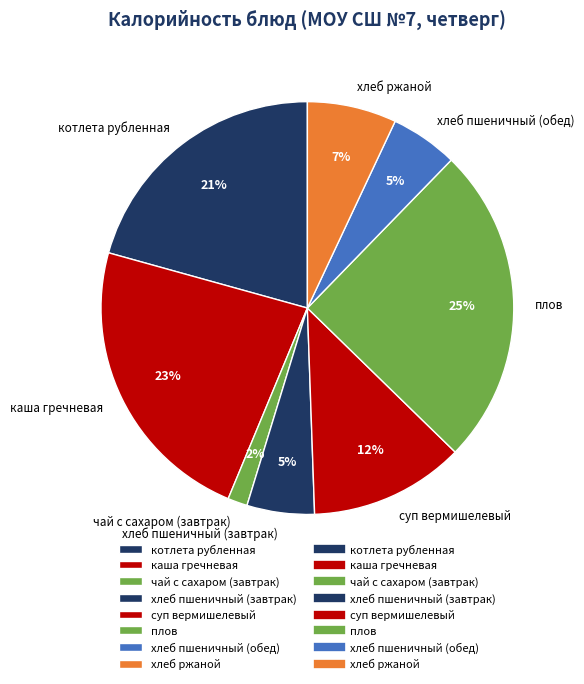

Which has a higher value, хлеб ржаной or плов?

плов